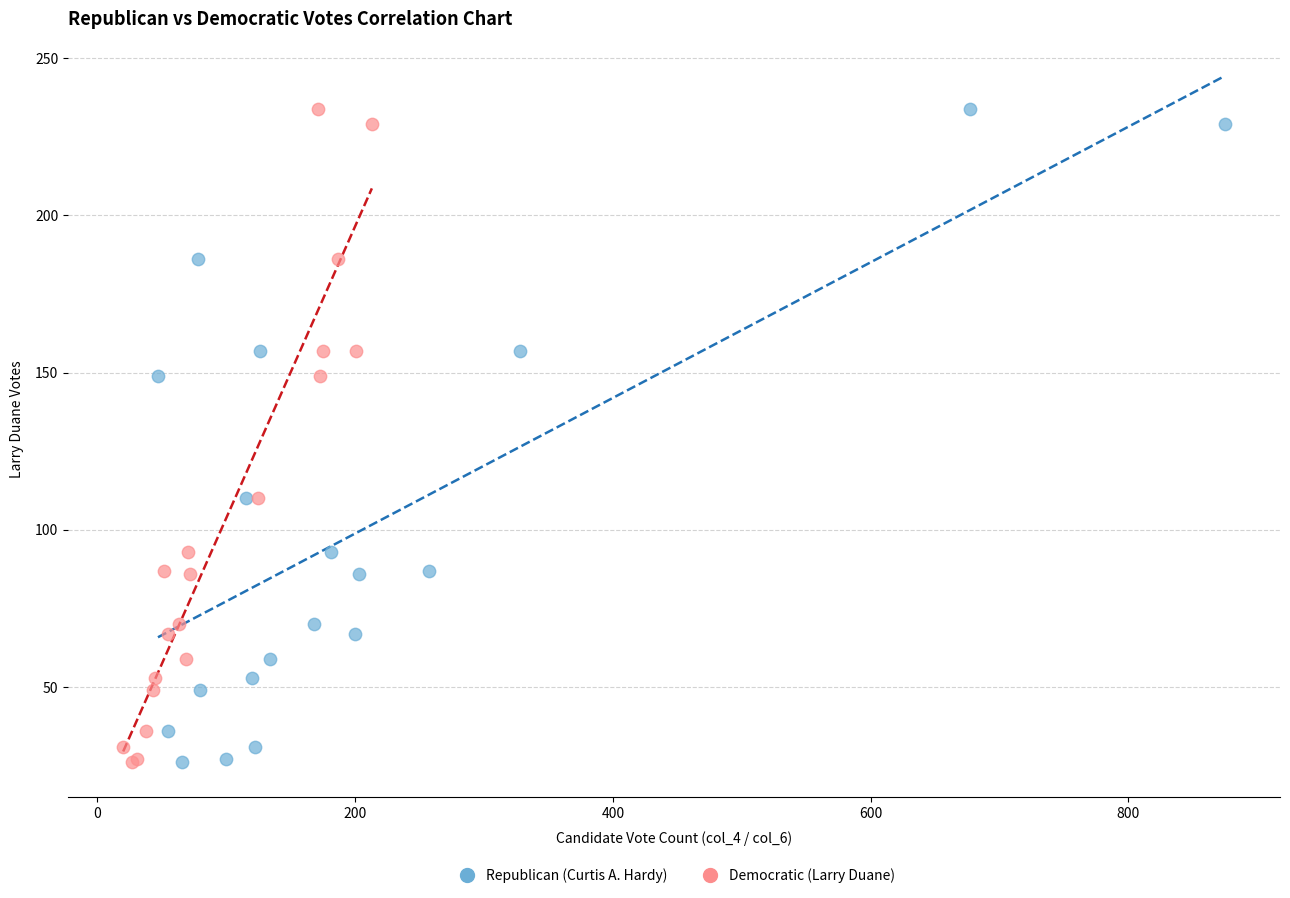

What are all the series names shown in the legend?

Republican (Curtis A. Hardy), Democratic (Larry Duane)